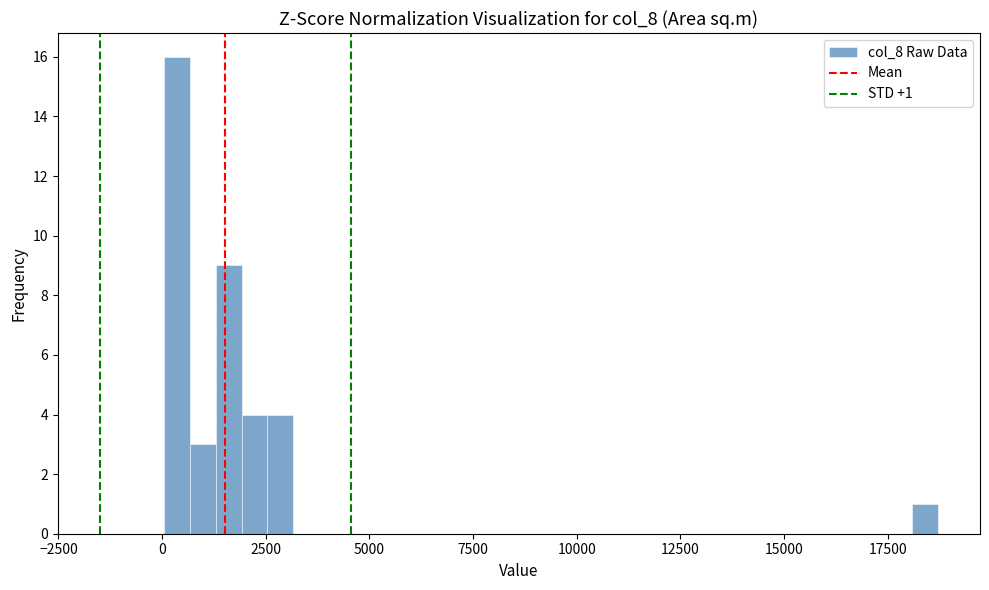

Read against the x-axis, roughly where is the centre of the tallest bar?

500